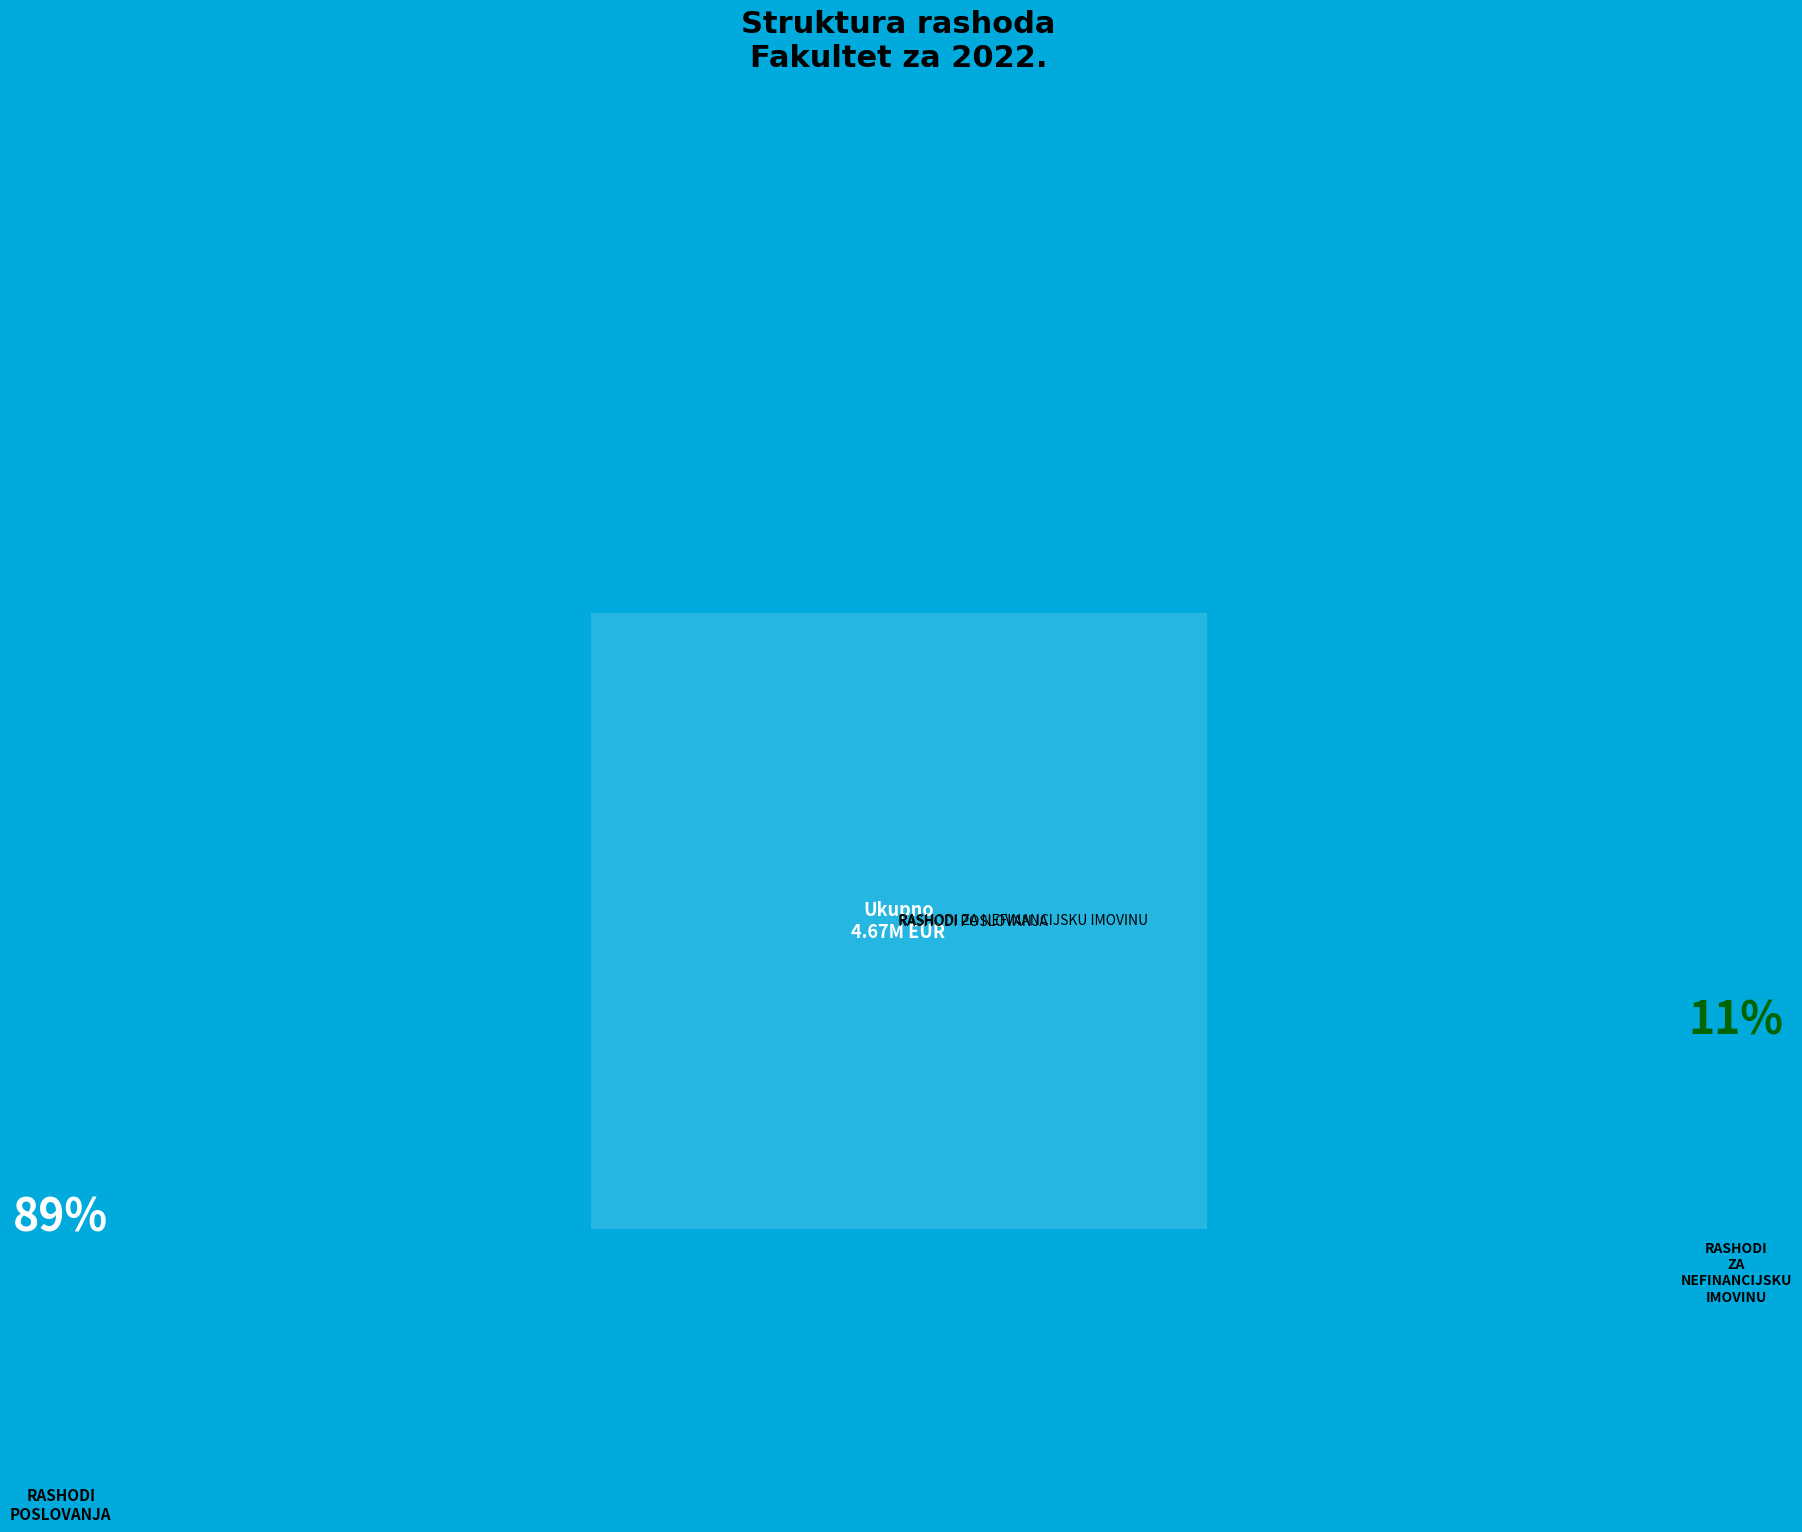

How many slices are in this pie chart?

2